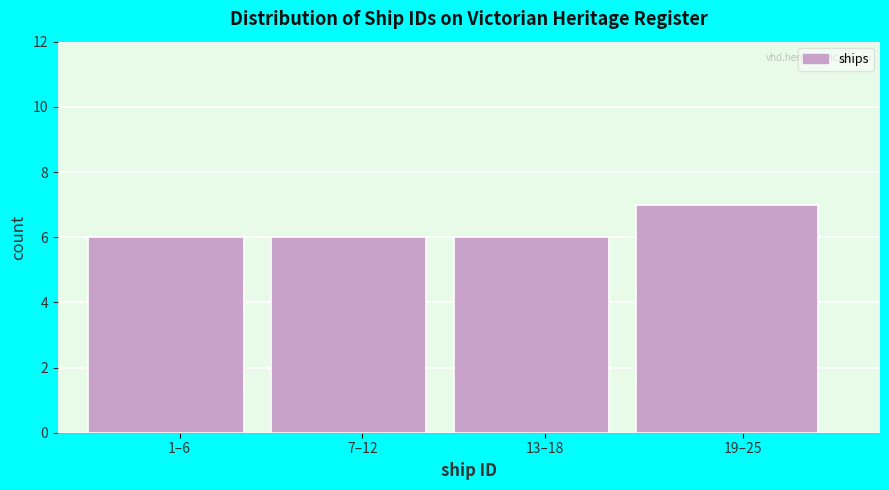

Reading left to right, transcribe all the data shown in this chart.

6	6	6	7